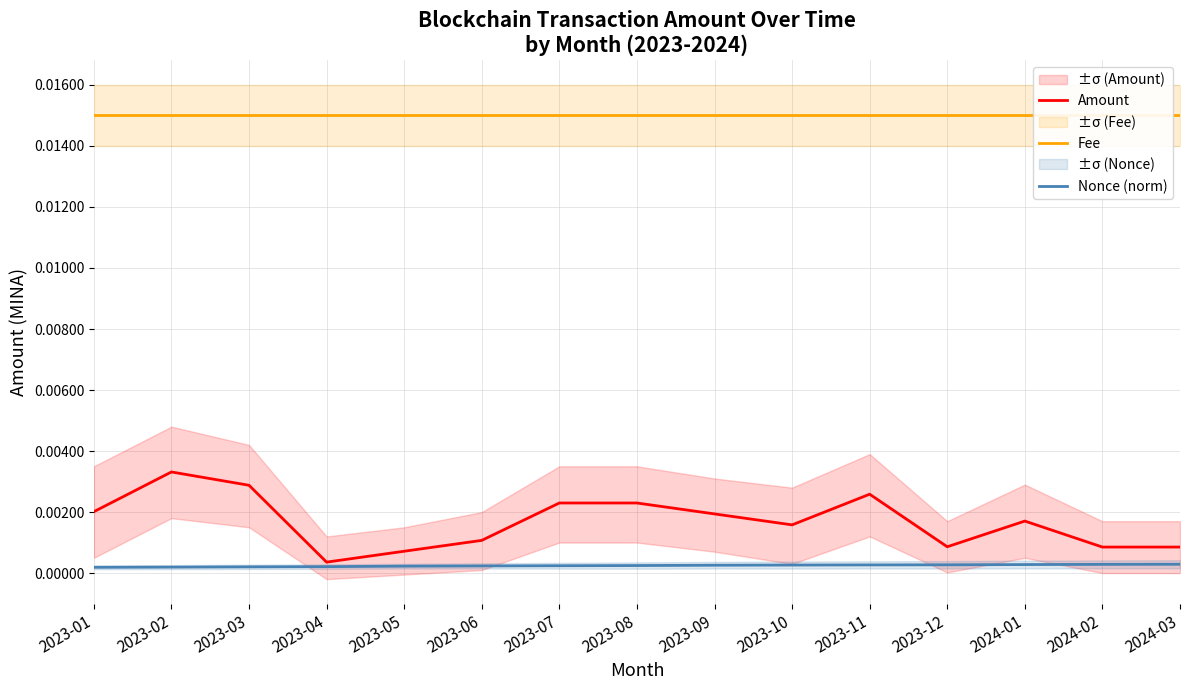

The Nonce (norm) series shows 0.0 at 2023-05. True or false?

False